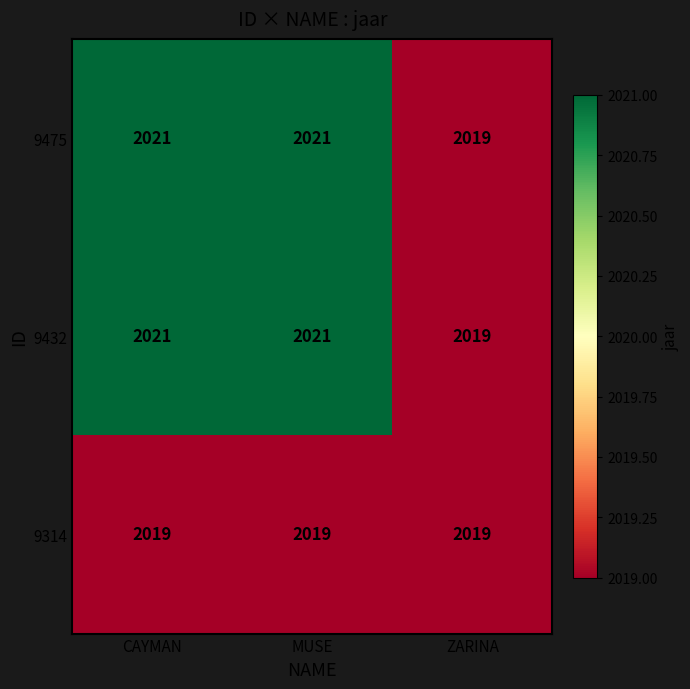

Reading left to right, list all the values displayed in this chart.

9475: 2021	2021	2019
9432: 2021	2021	2019
9314: 2019	2019	2019